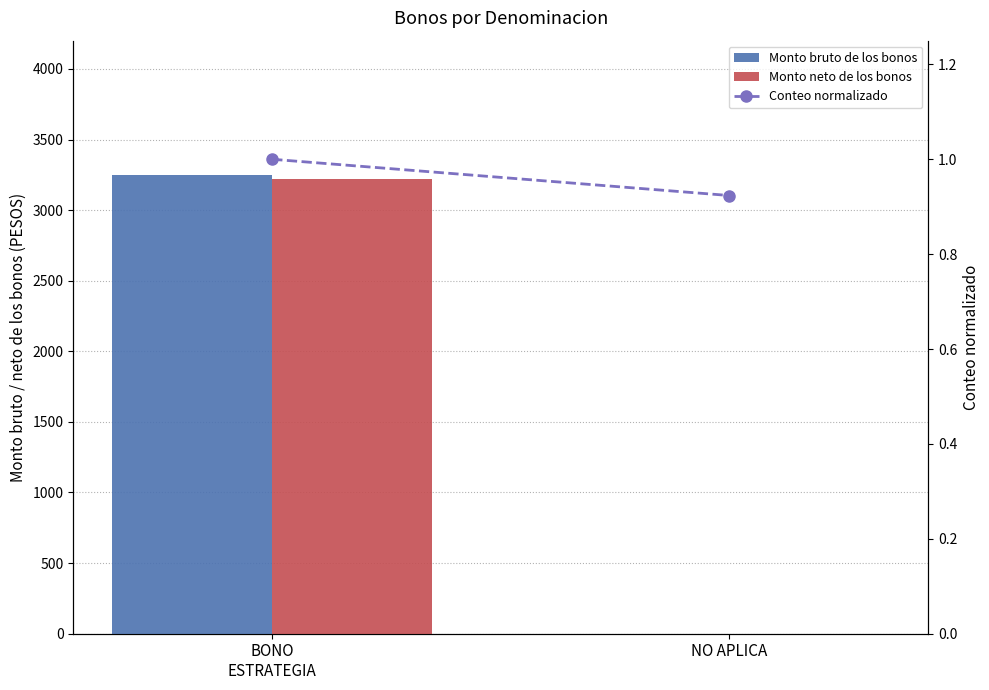

The Monto bruto de los bonos series shows 5371.5 at BONO
ESTRATEGIA. True or false?

False